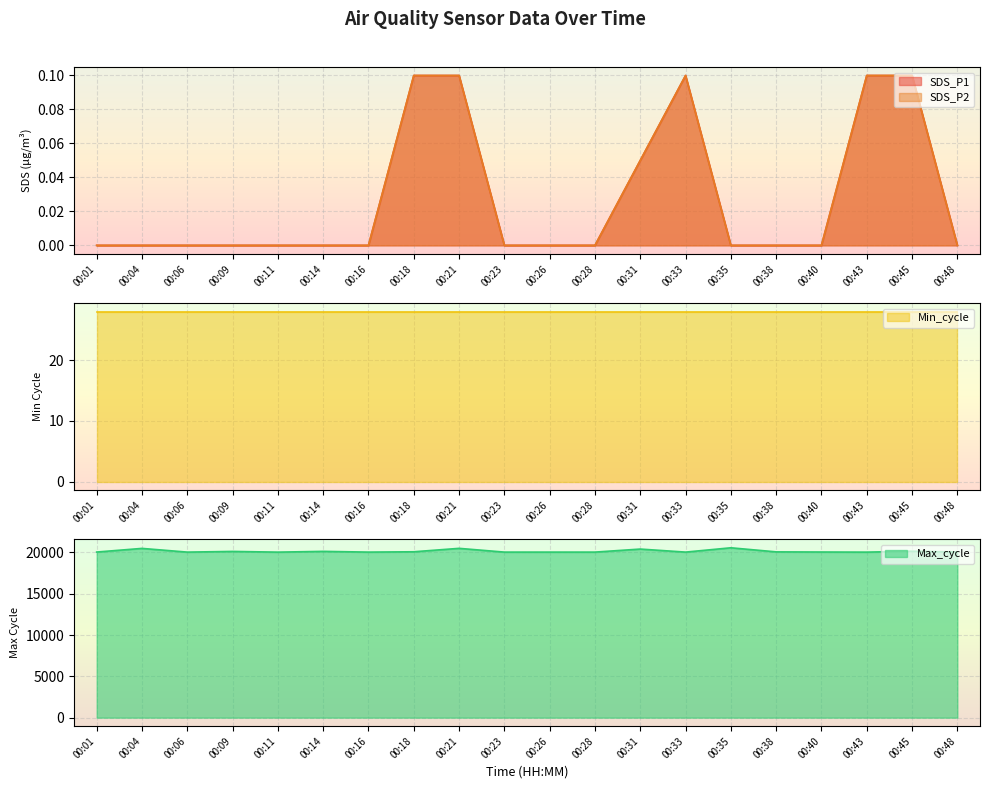

What is the value of the SDS_P2 point at the 9th from the left?

0.1